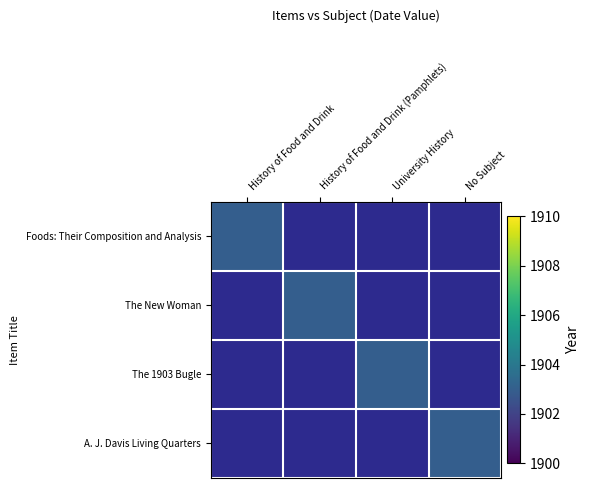

Rank the series at University History from lowest to highest value.

Foods: Their Composition and Analysis, The New Woman, A. J. Davis Living Quarters (photograph), The 1903 Bugle